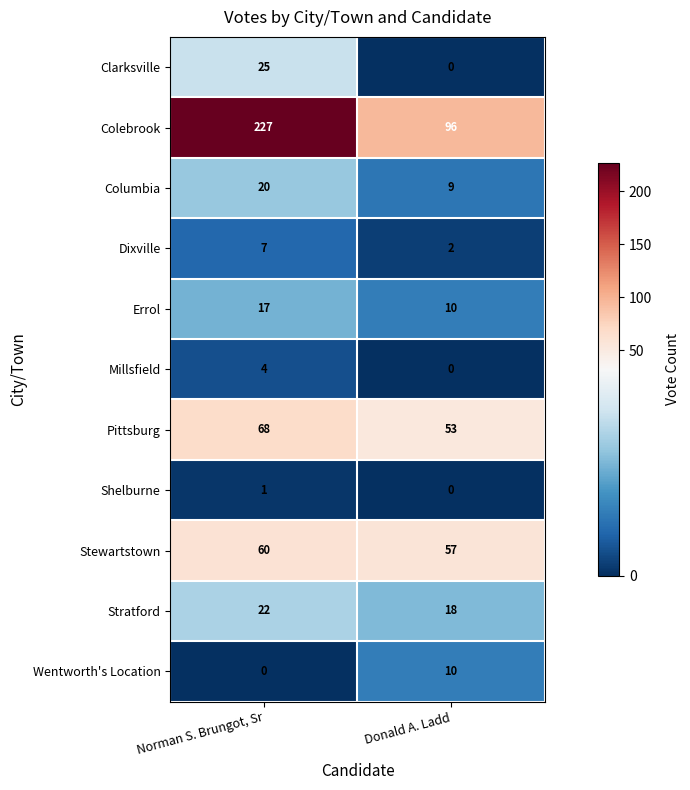

What is the approximate value of Stratford at Norman S. Brungot, Sr?

22